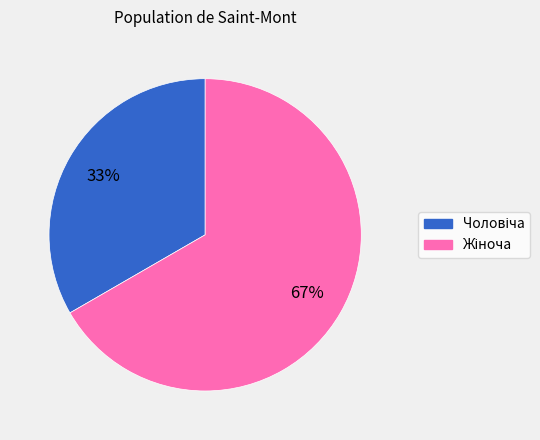

Is there a majority slice in this chart?

Yes